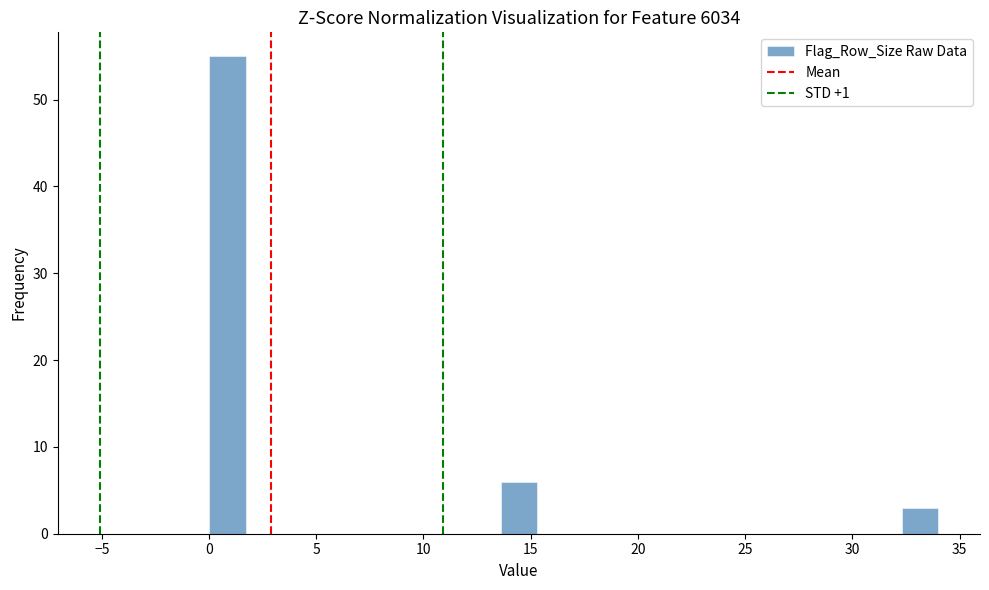

Around what value on the x-axis is the tallest bar? Give the approximate position of its centre, as read against the axis.

1.0